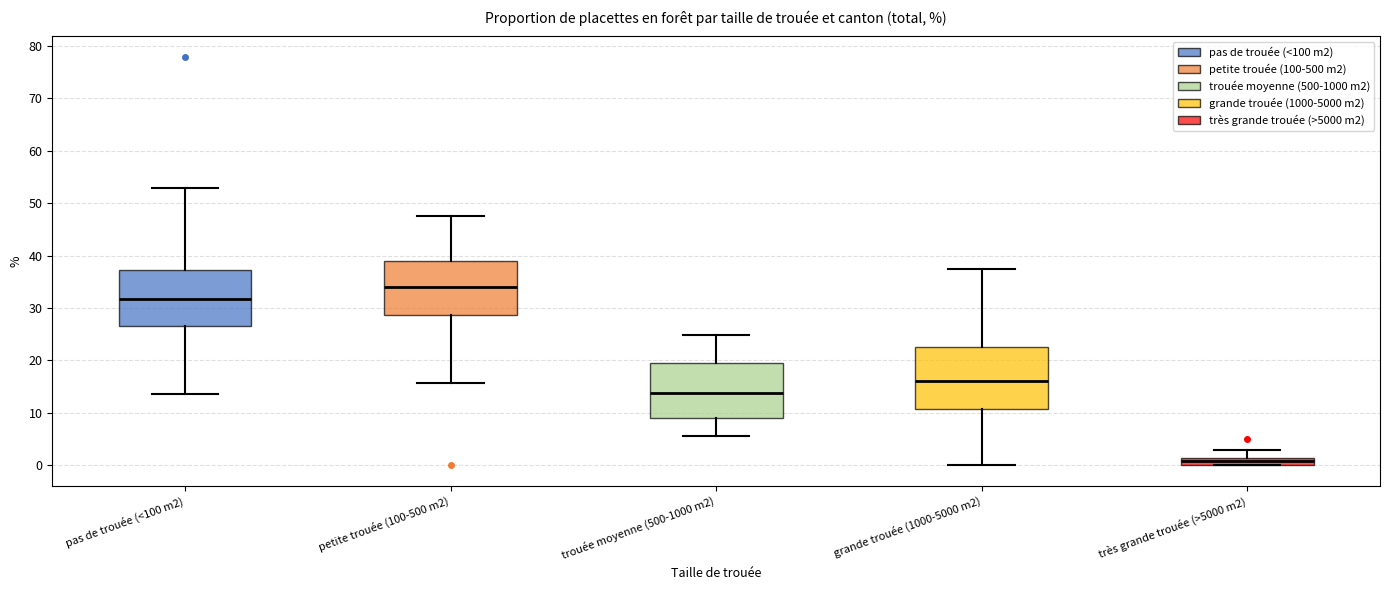

Where is the lower edge of the box for très grande trouée (>5000 m2) on the y-axis? The values are not printed on the chart, so give them approximately, as read against the axis.

0